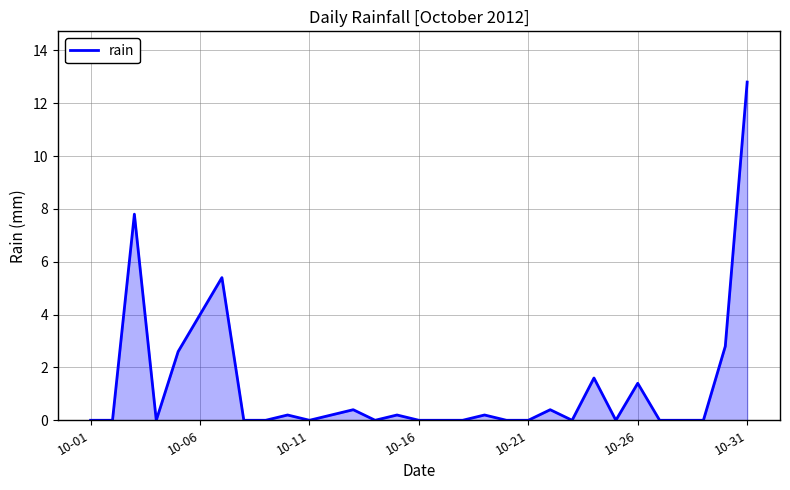

What is the greatest value displayed?

12.8